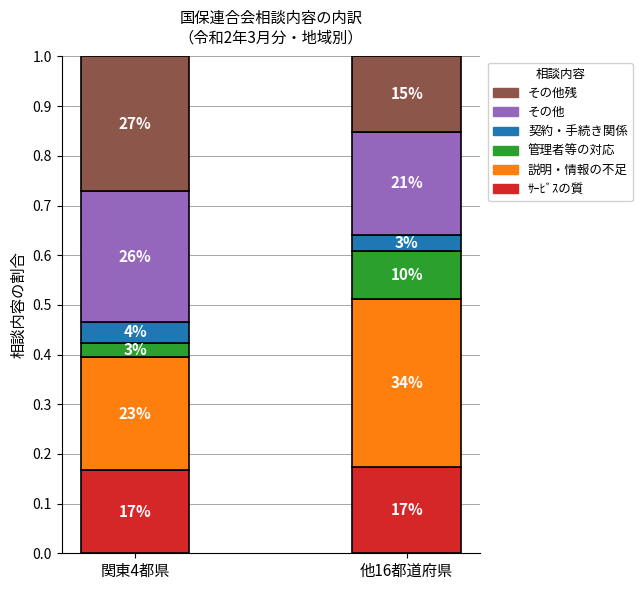

Does the chart contain stacked bars?

Yes